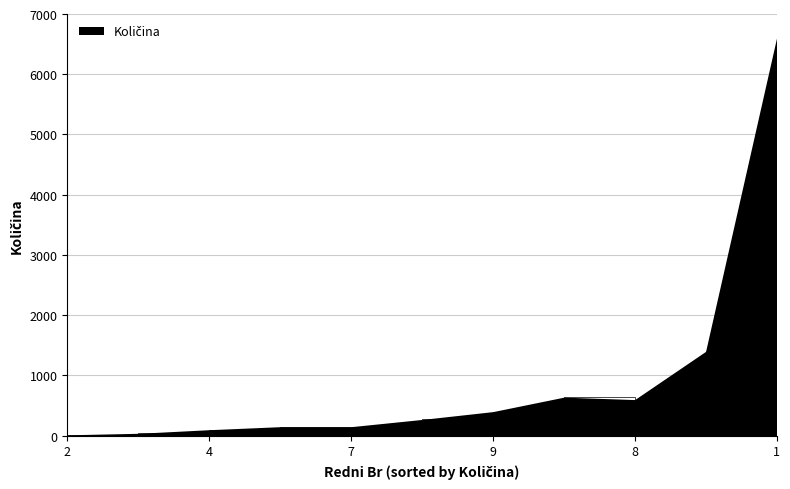

Does the chart have visible grid lines?

Yes